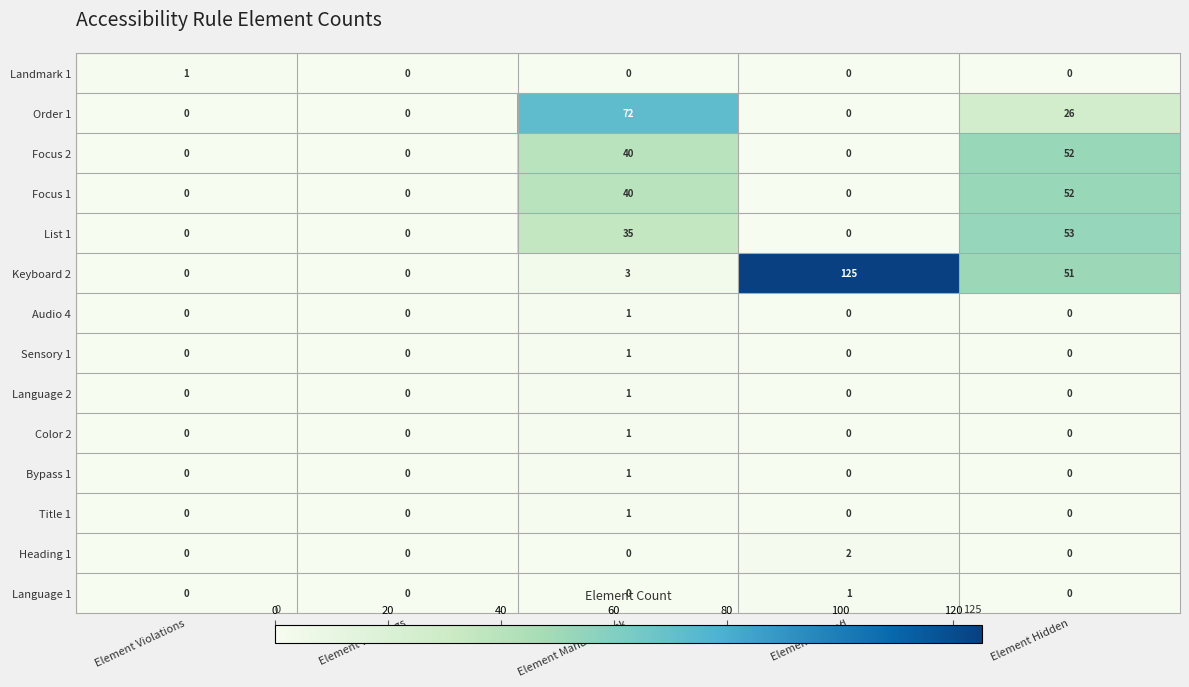

Which label corresponds to the largest value in the chart?

Element Passed